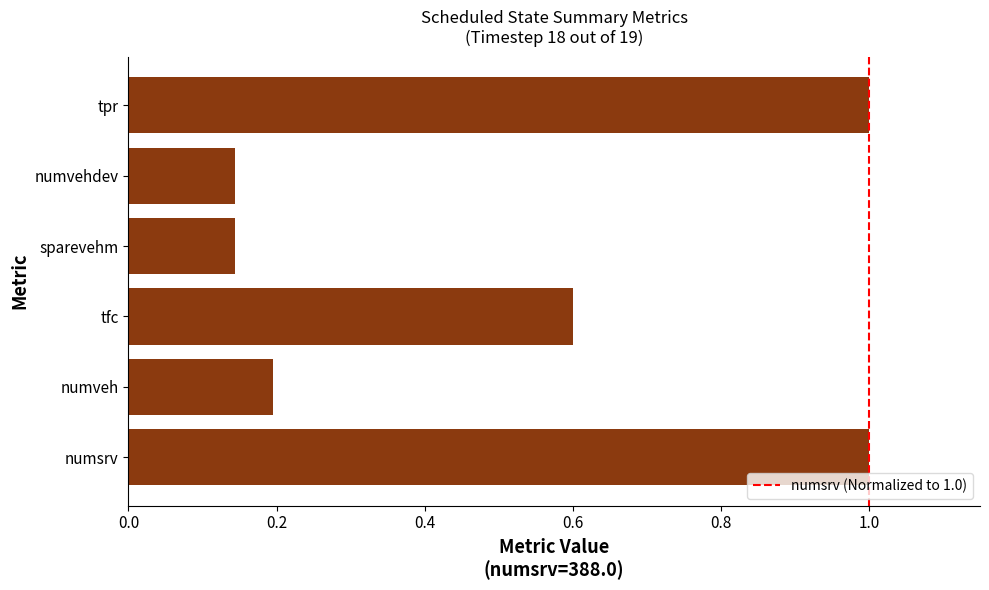

What value does the data have at tfc?

0.6